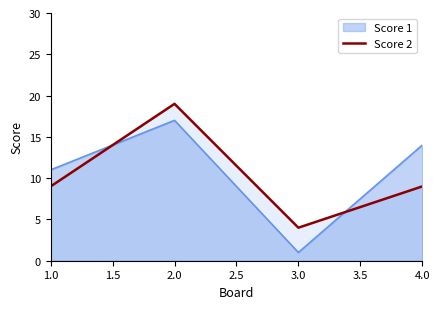

At 2.0, list the series in order from smallest to largest.

Score 1, Score 2